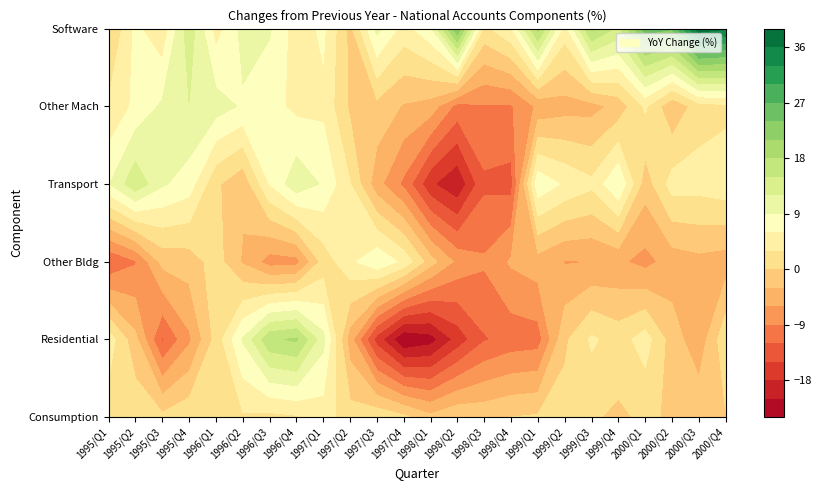

Which has a higher value, 0 or 3?

3